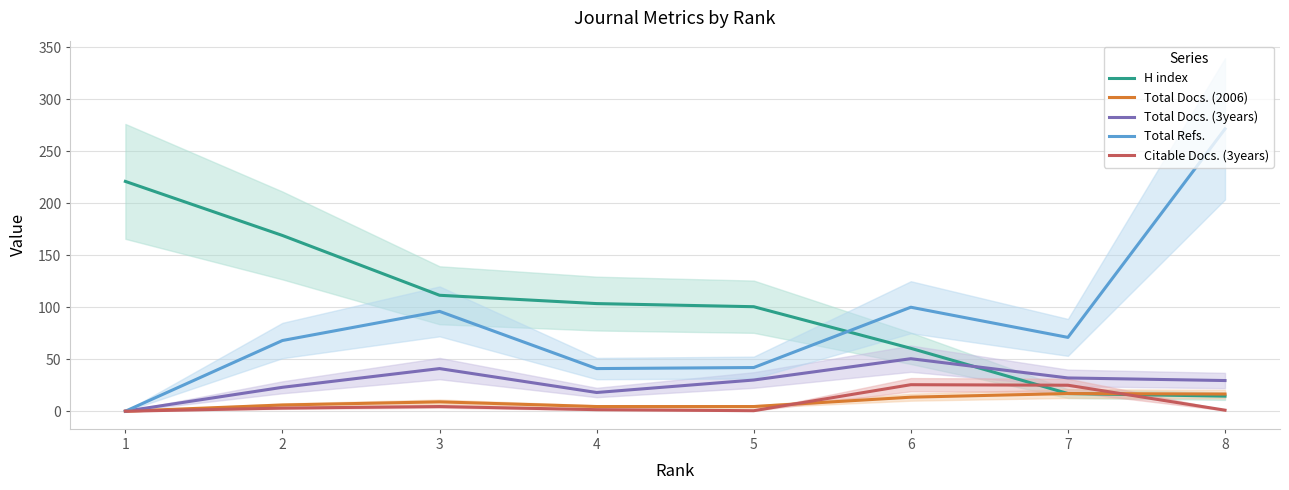

What is the sum of the Total Docs. (2006) values at 3 and 2?

15.0